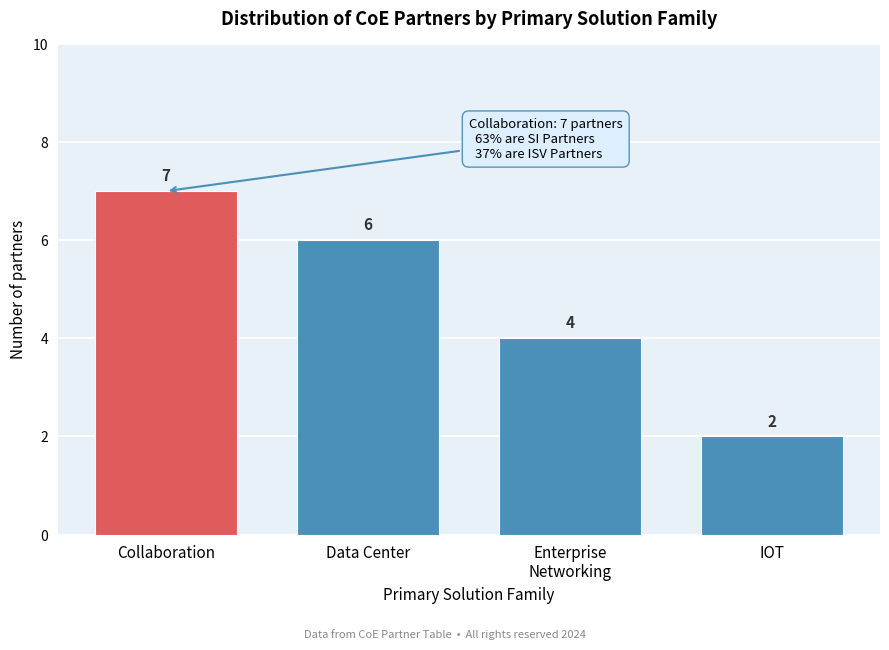

Reading left to right, what are all the values shown in this chart?

7	6	4	2